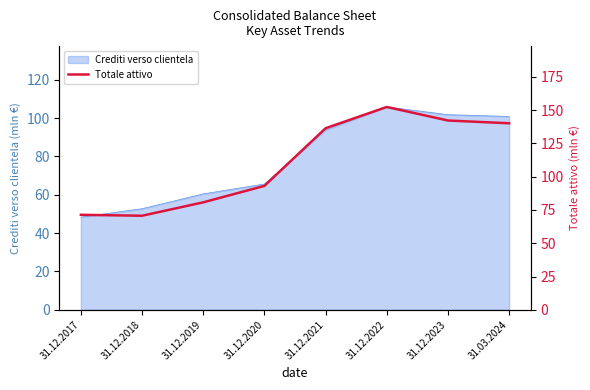

Approximately how many times larger is the value at 31.12.2019 compared to 31.12.2020?

0.9